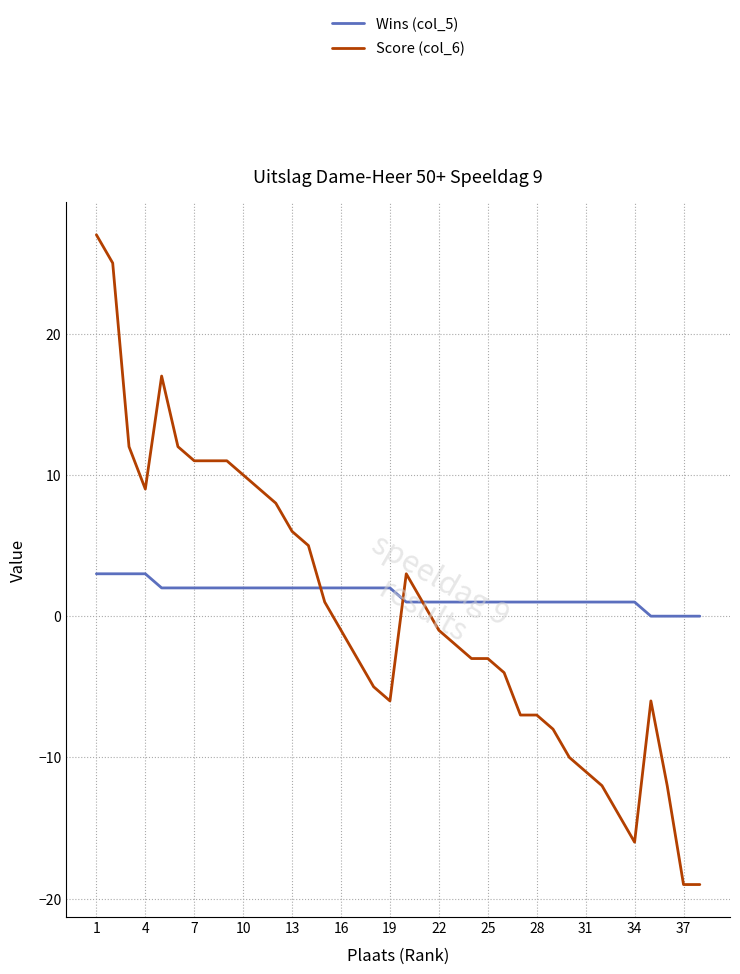

Which series has the widest spread of values?

Score (col_6)